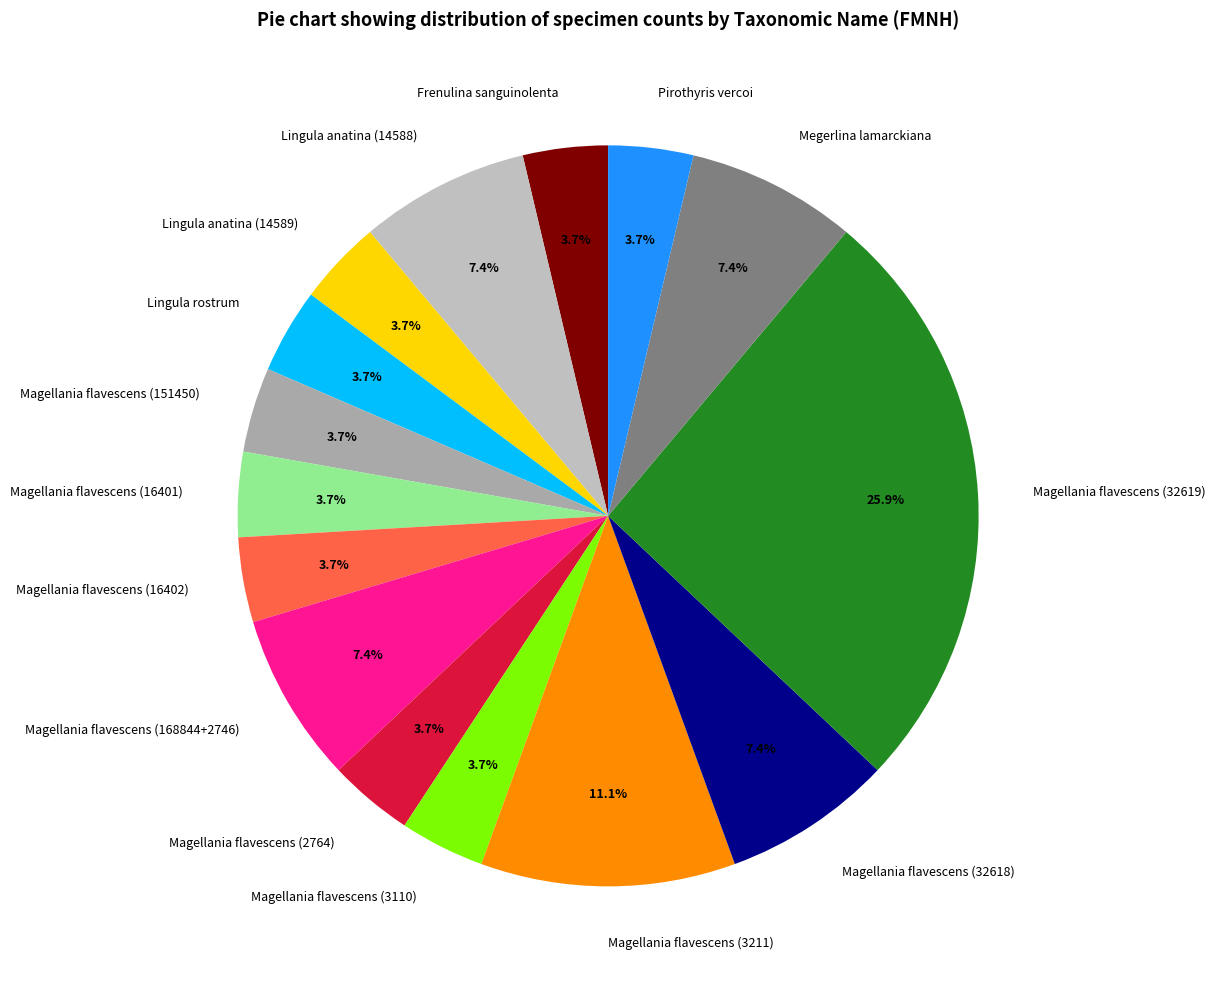

Is there a majority slice in this chart?

No